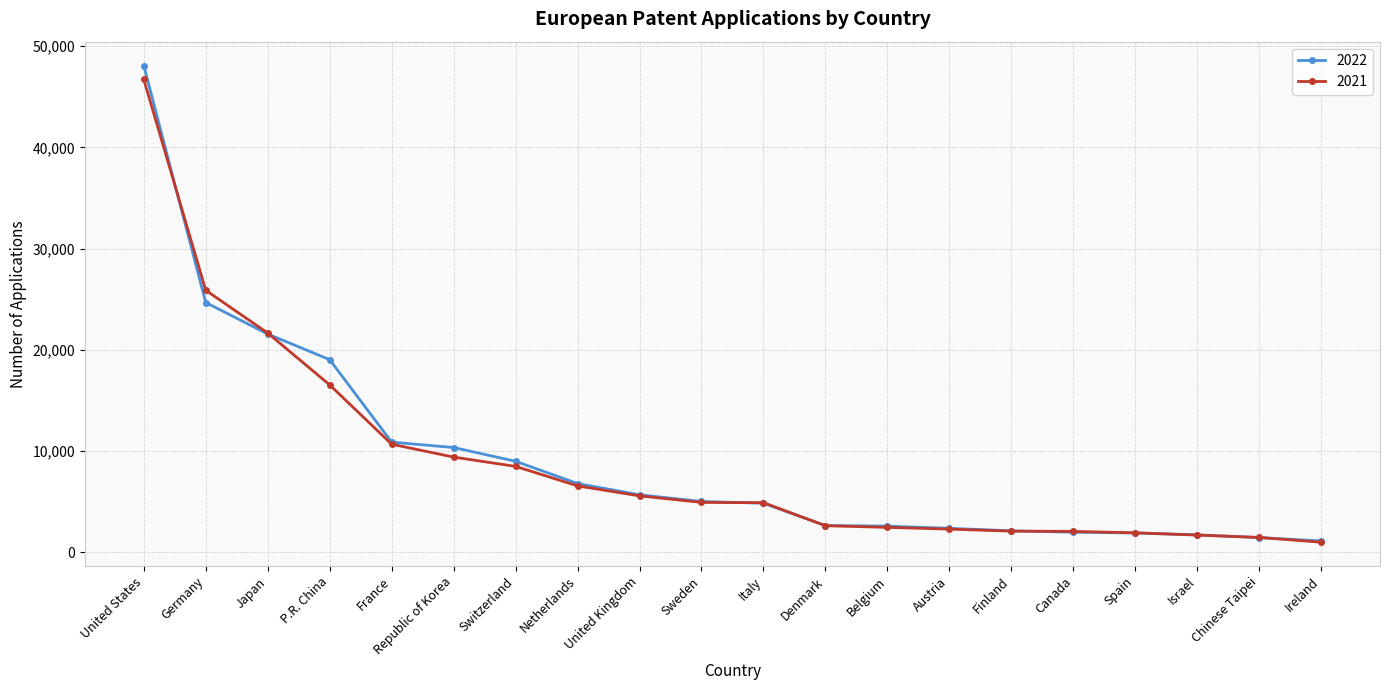

At which category is the sum across all series the highest?

United States